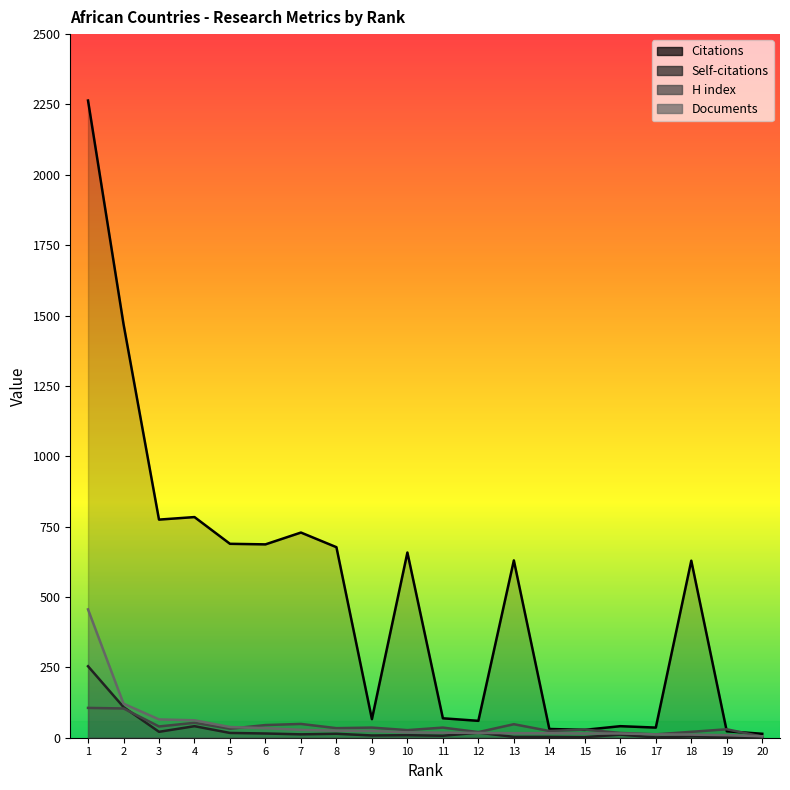

True or false: Self-citations and H index intersect in this chart.

True